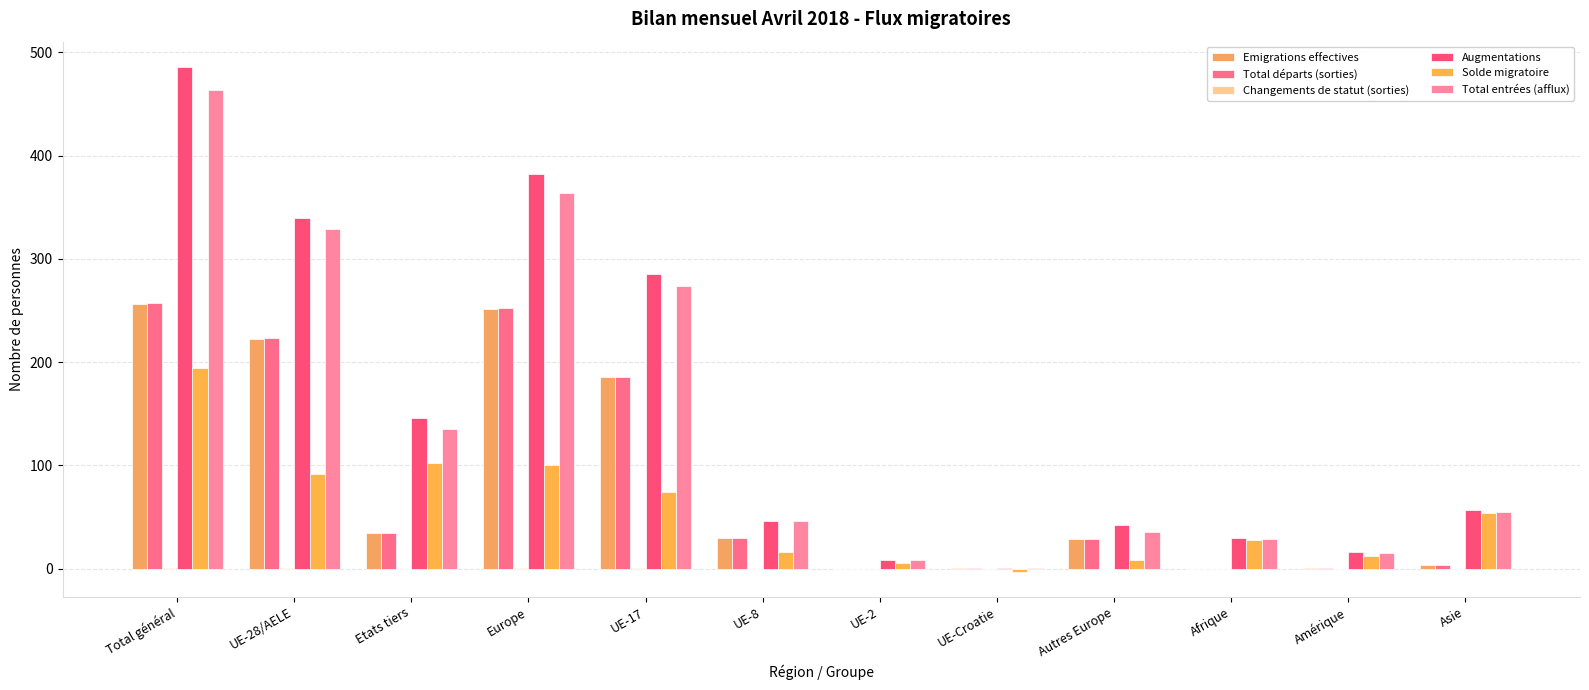

Is it true that Total départs (sorties) equals 223 at UE-28/AELE?

True